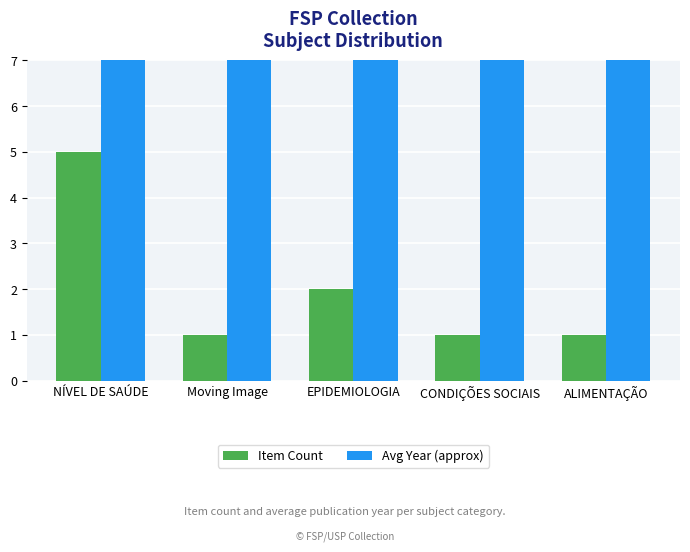

Reading right to left, list all the values displayed in this chart.

Item Count: 1	1	2	1	5
Avg Year (approx): 1999	1998	1998	2017	1976